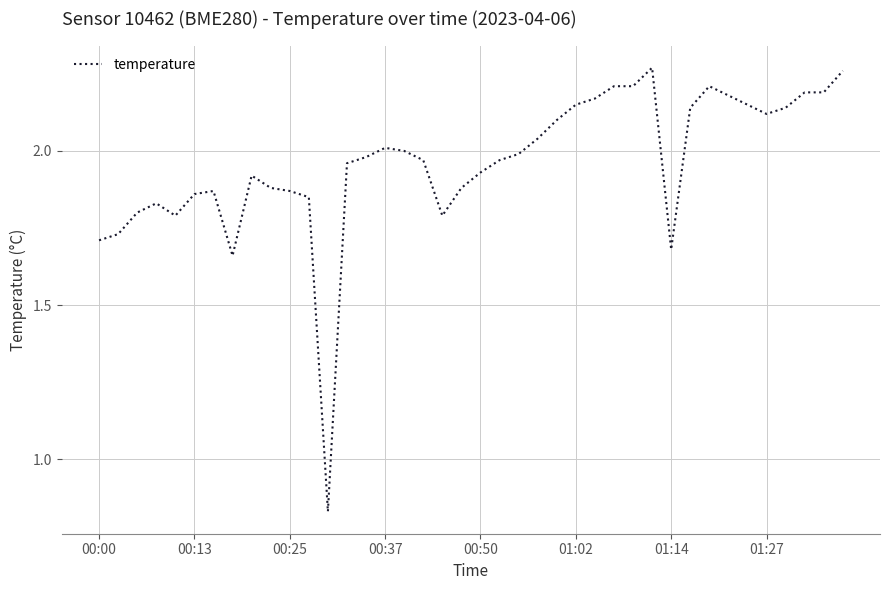

Does the chart display data point markers on the line(s)?

No